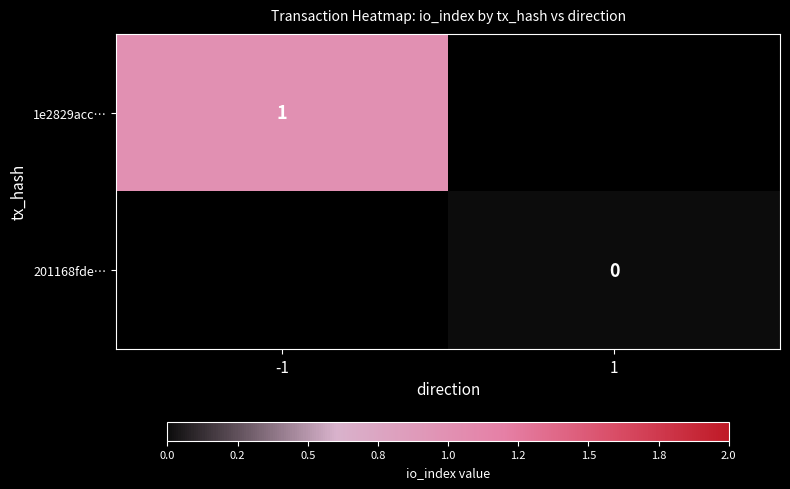

The 1e2829acc… series shows 1.0 at -1. True or false?

True